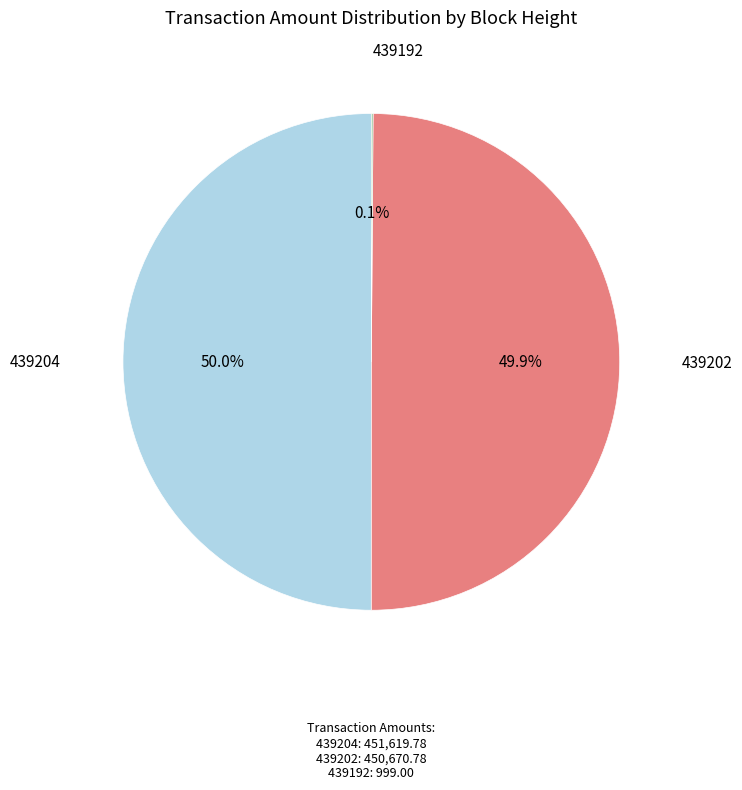

What is the ratio of the value at 439204 to the value at 439202?

1.0